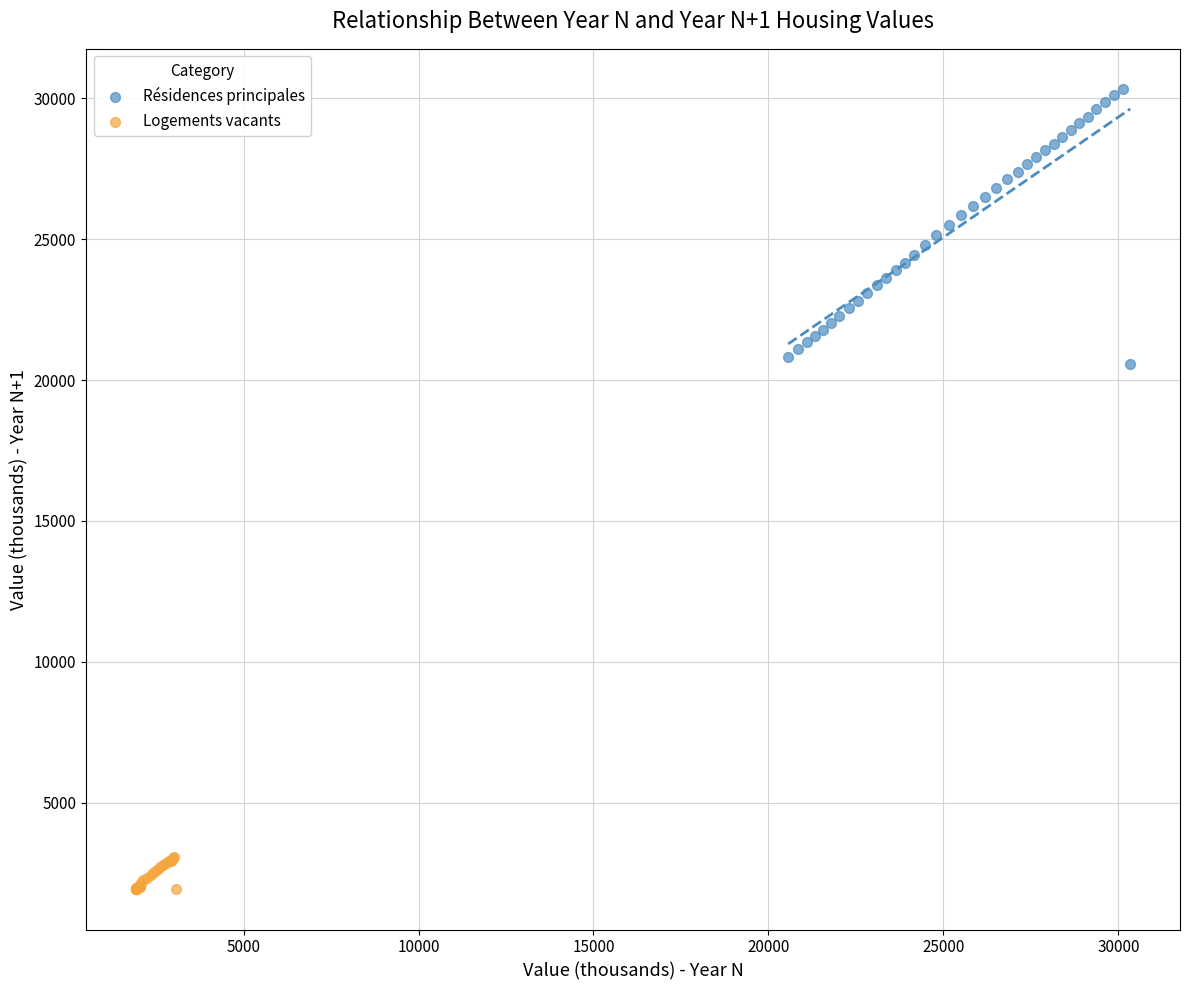

Which series contains the lowest Y value?

Logements vacants